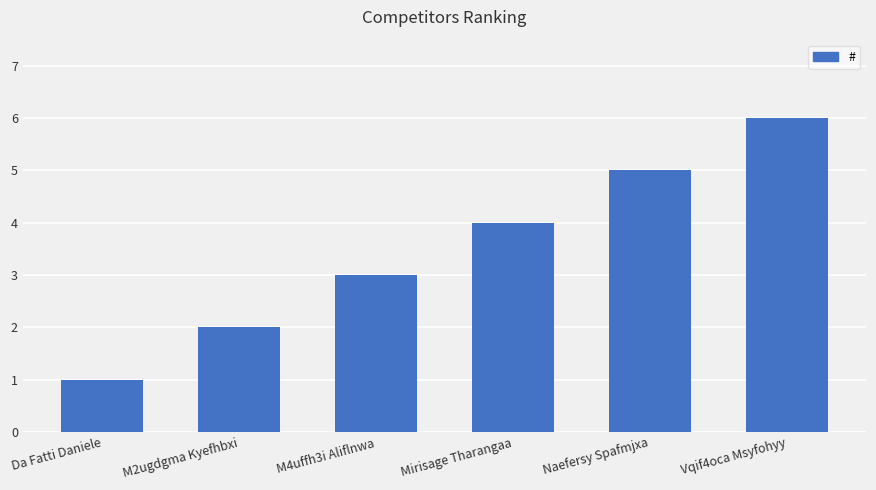

What is the greatest value displayed?

6